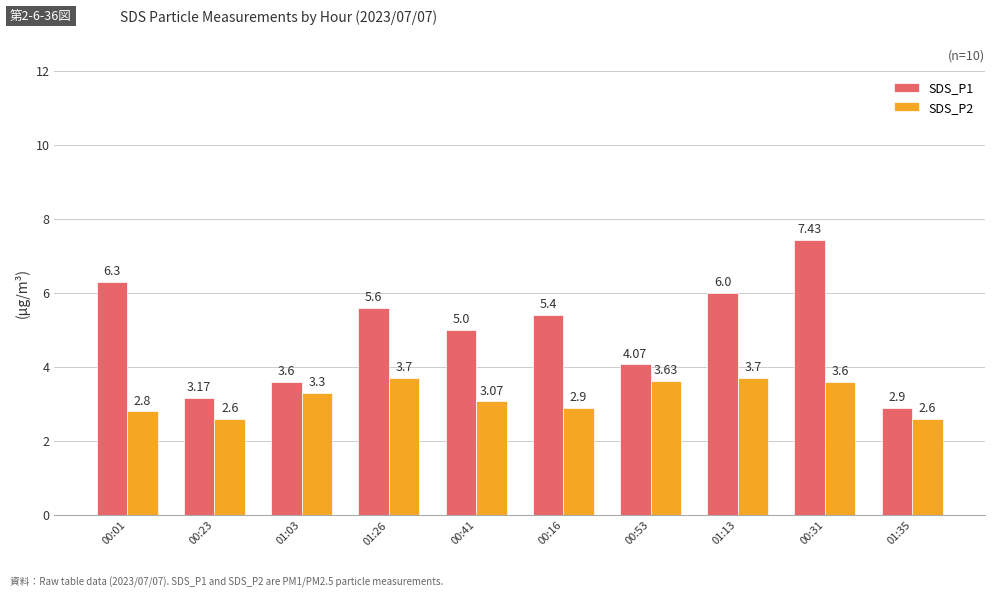

Which series has the largest range (max minus min)?

SDS_P1